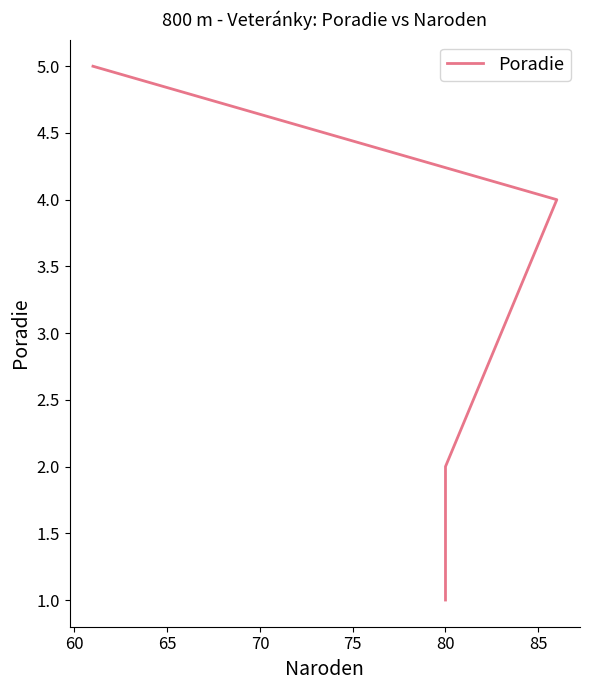

Does the chart have visible grid lines?

No